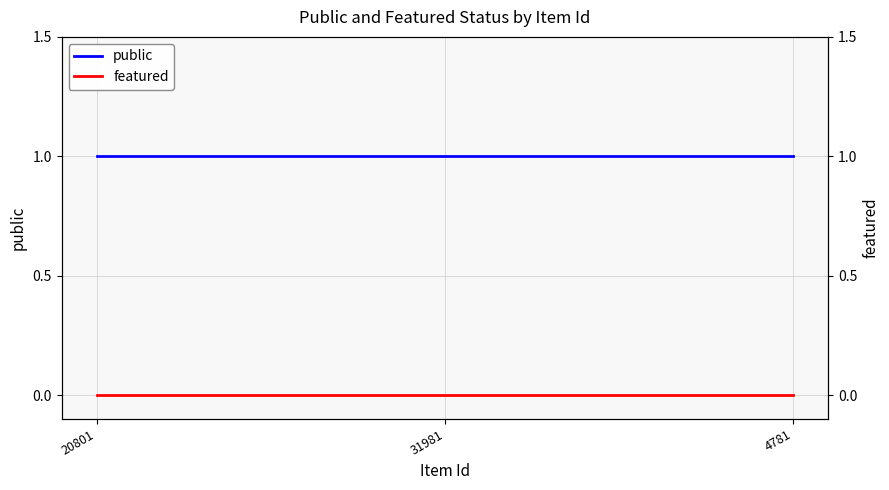

Read the public value at 4781.

1